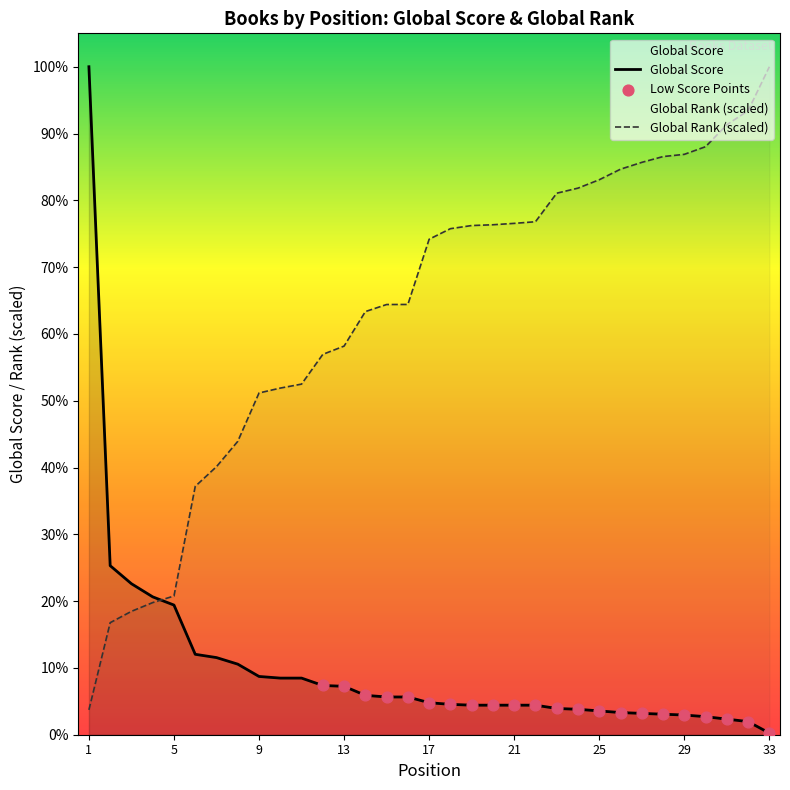

Which series has the largest Y range (max minus min)?

Global Score